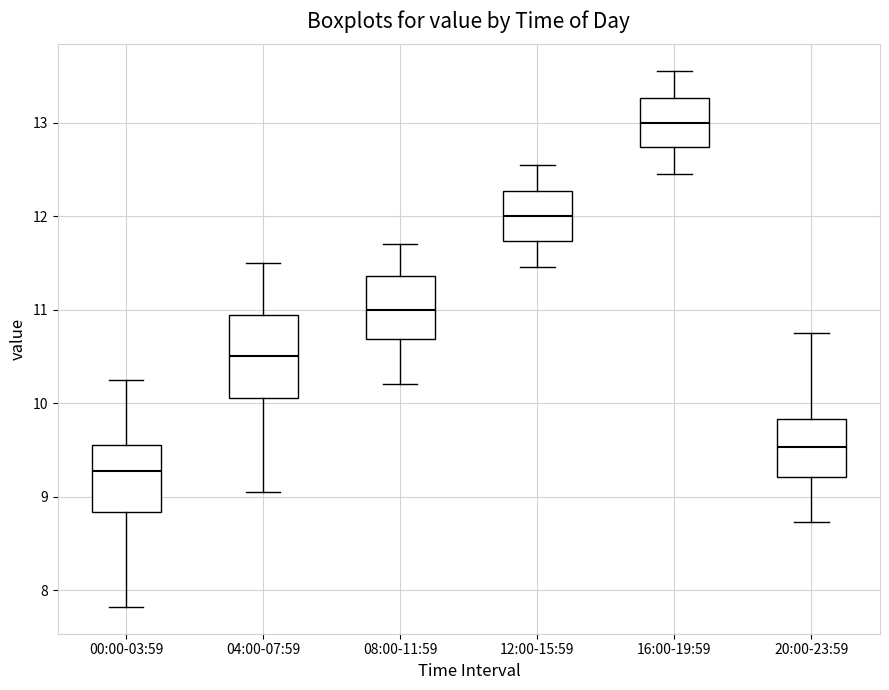

Where does the median line of the box for 20:00-23:59 sit on the y-axis? The values are not printed on the chart, so give them approximately, as read against the axis.

9.5